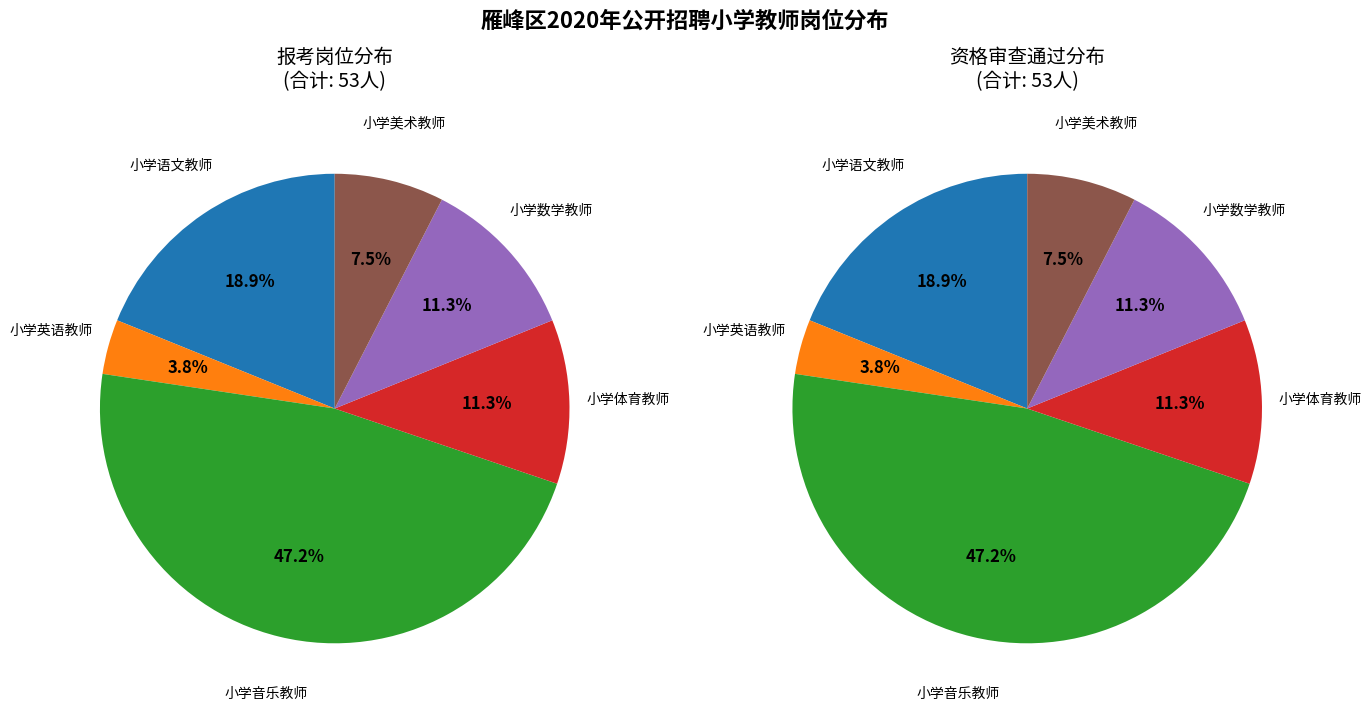

What is the change in value from 小学英语教师 to 小学数学教师?

+4